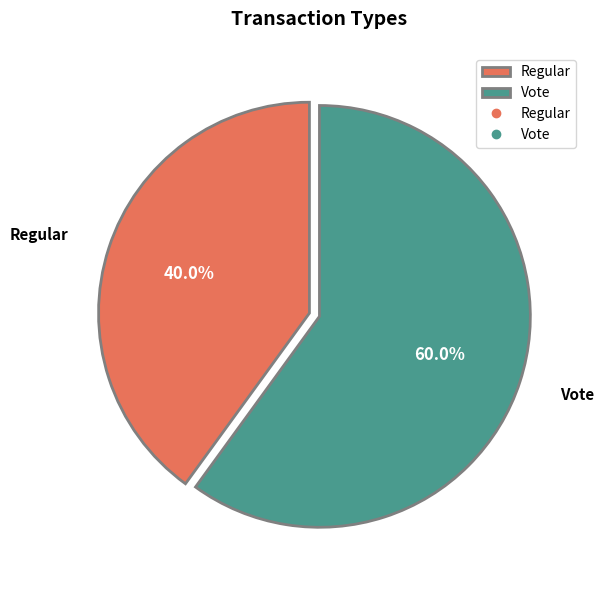

To the nearest percent, what is the combined percentage of Vote and Regular?

100%